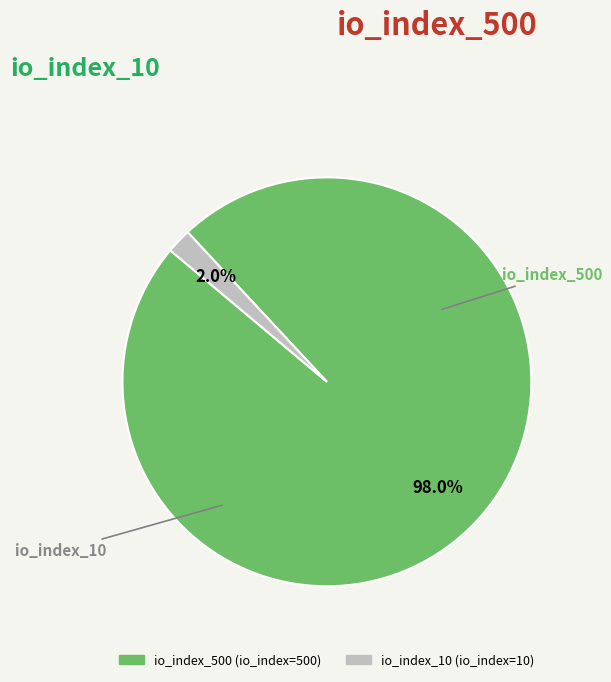

How many slices are in this pie chart?

2